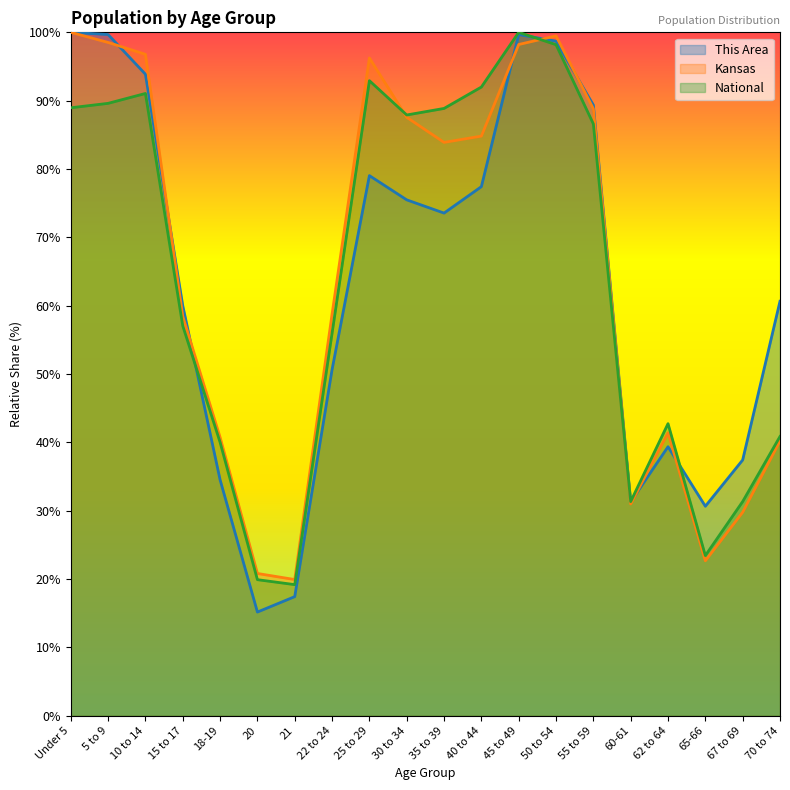

True or false: National and This Area intersect in this chart.

True